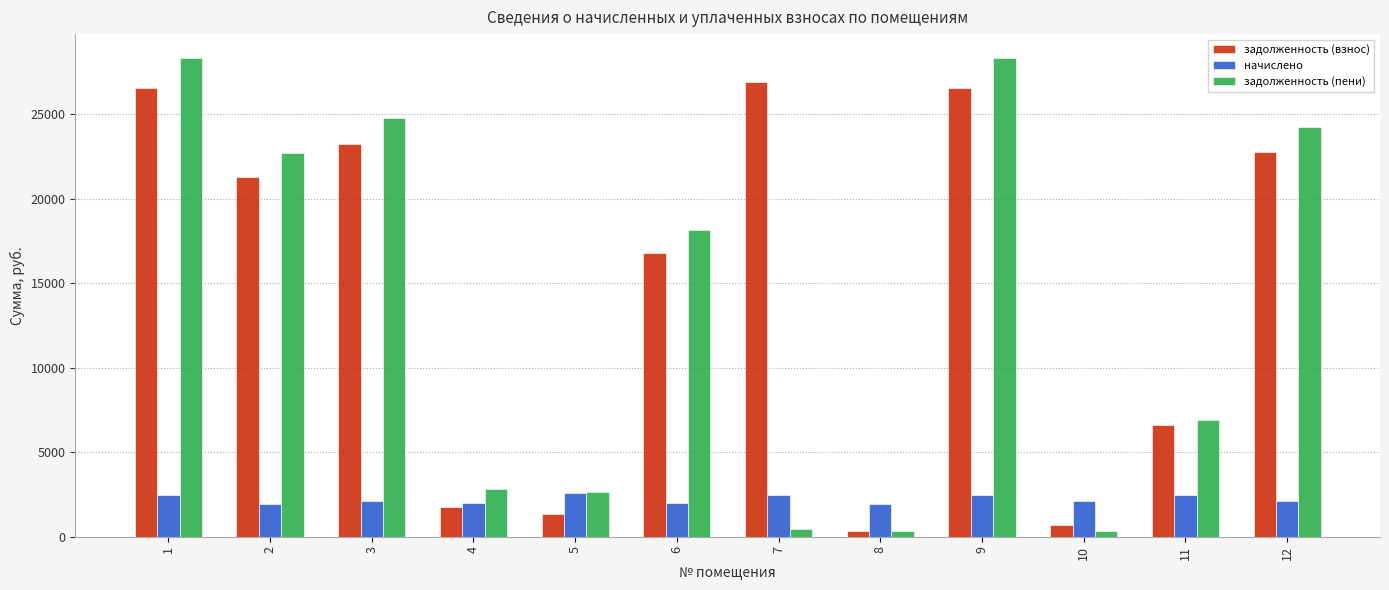

Is it true that задолженность (пени) equals 24269.4 at 12?

True